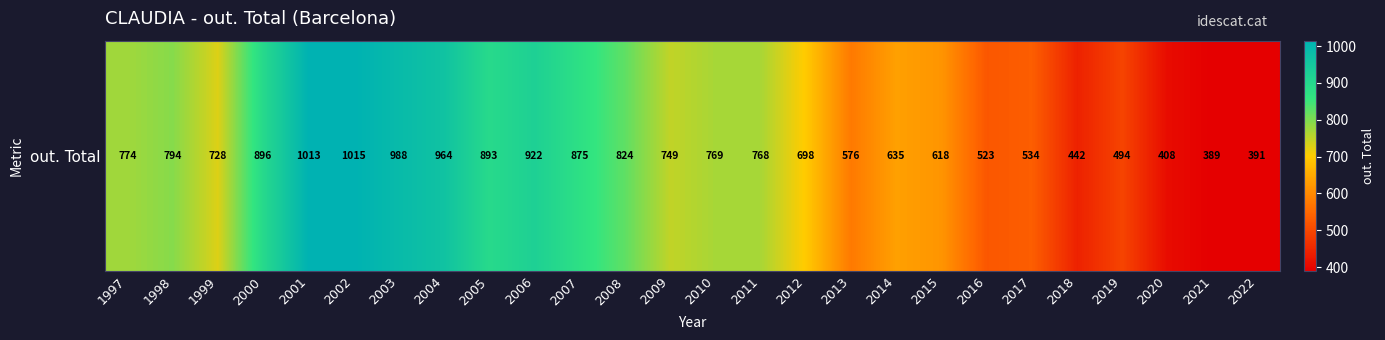

At which category does the chart reach its peak across all series?

2002